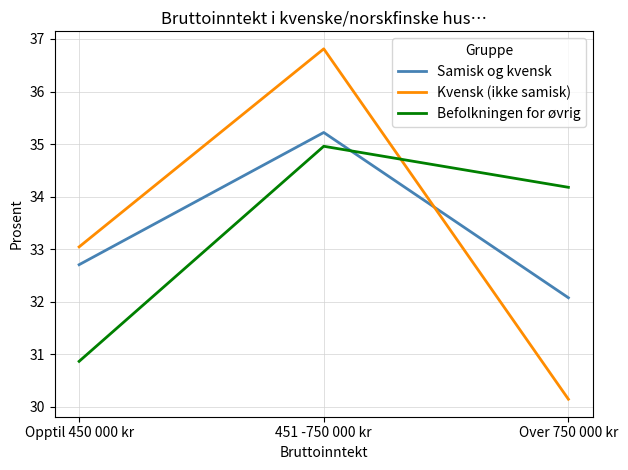

How many values in the Befolkningen for øvrig series are below 34?

1